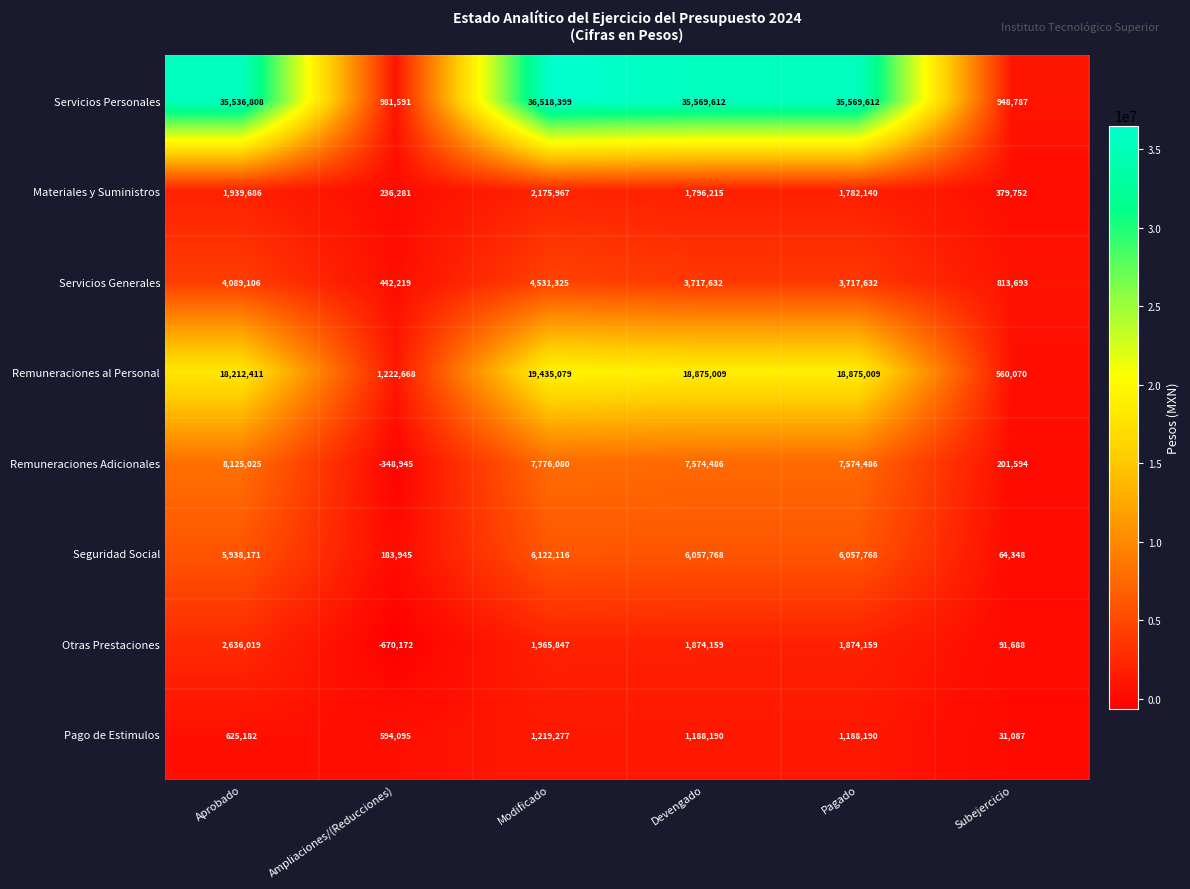

What is the minimum value shown in the chart?

-670172